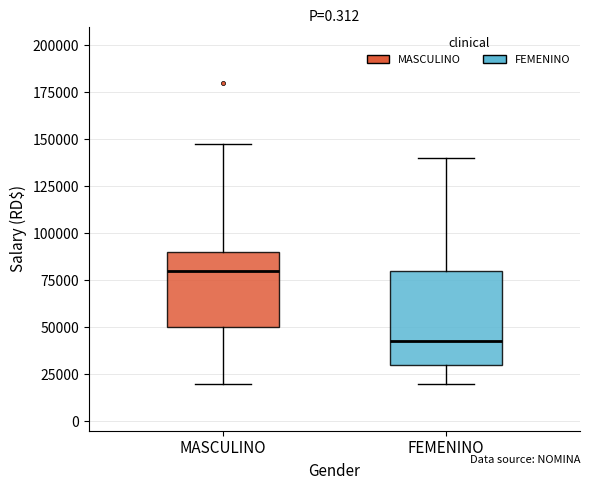

Reading left to right, transcribe this box plot: for each box, give where its median line is, the range the box spans, and where its two whiskers end, as read against the y-axis. The values are not printed on the chart, so give them approximately, as read against the axis.

MASCULINO: median 80000, box 50000 to 90000, whiskers 20000 to 150000
FEMENINO: median 45000, box 30000 to 80000, whiskers 20000 to 140000